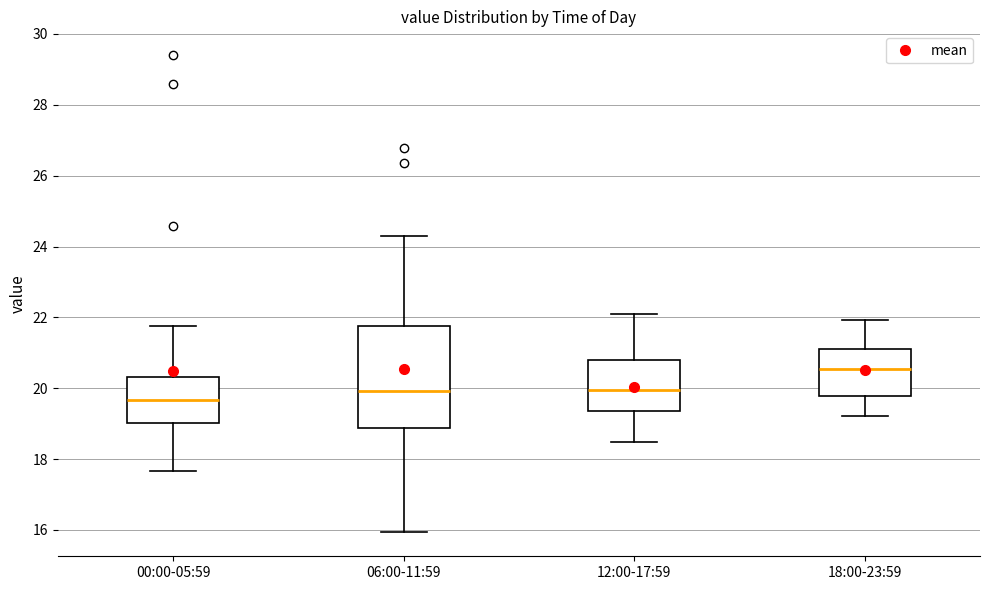

Comparing the boxes themselves (not the whiskers), which one is the tallest?

06:00-11:59